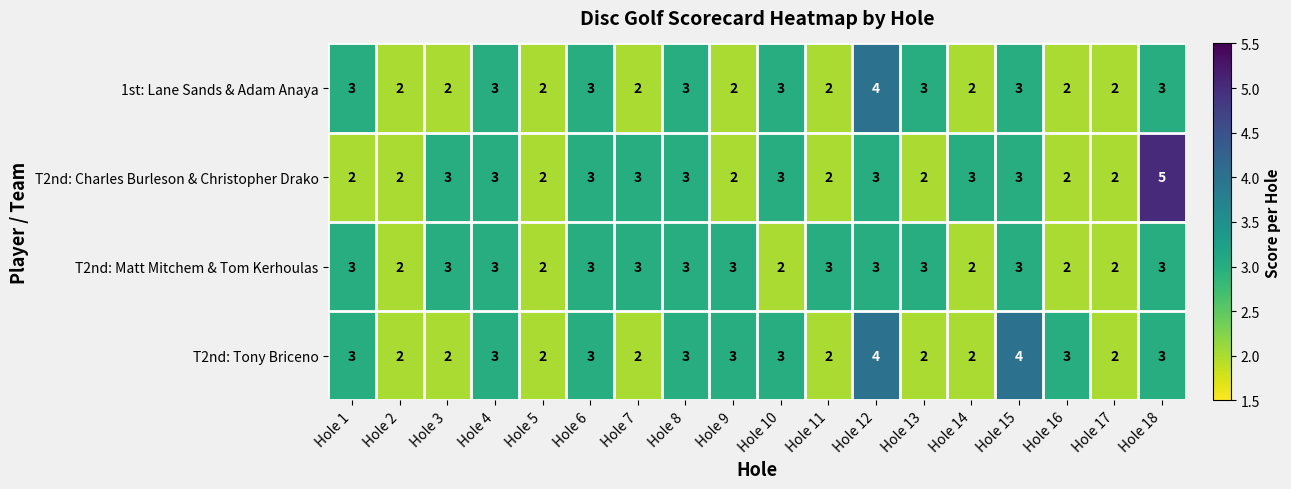

What is the sum of all 1st: Lane Sands & Adam Anaya values?

46